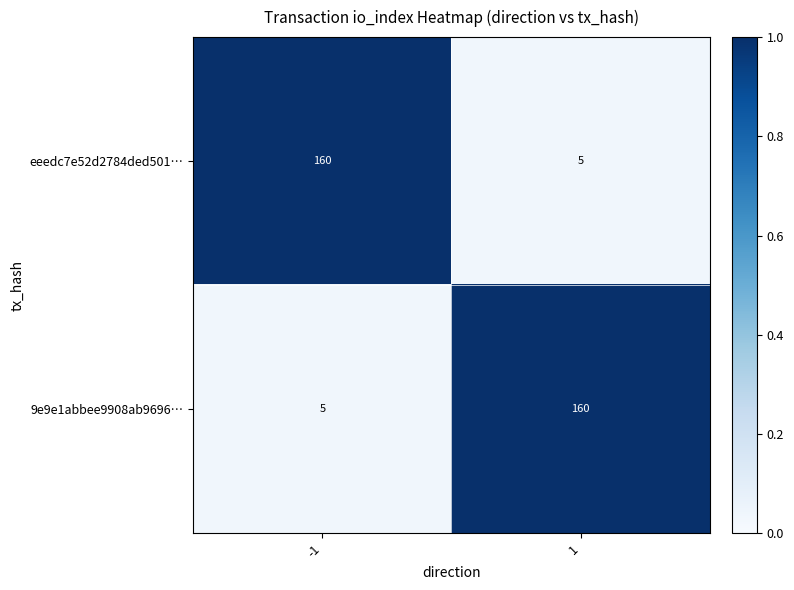

What is the sum of all eeedc7e52d2784ded501… values?

165